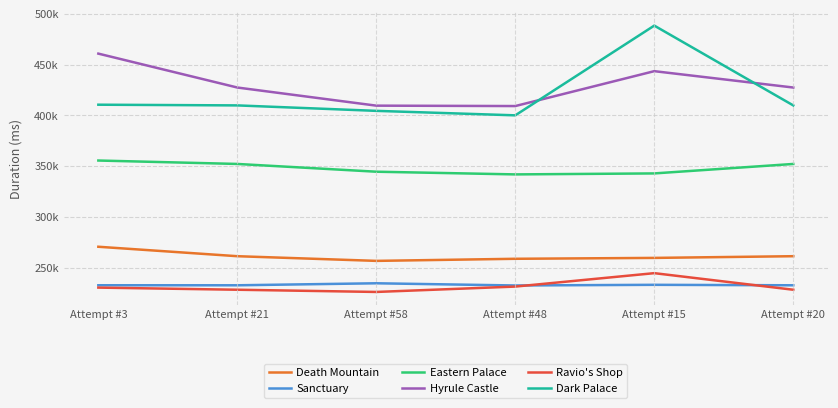

What is the difference between the Dark Palace values at Attempt #15 and Attempt #20?

78499